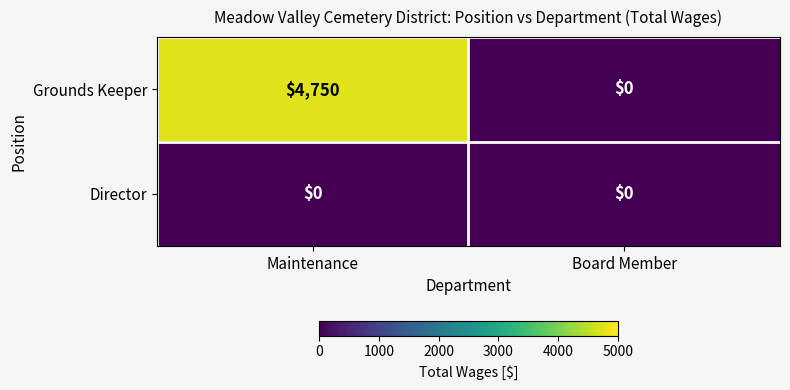

Reading left to right, transcribe all the data shown in this chart.

Grounds Keeper: 4750	0
Director: 0	0